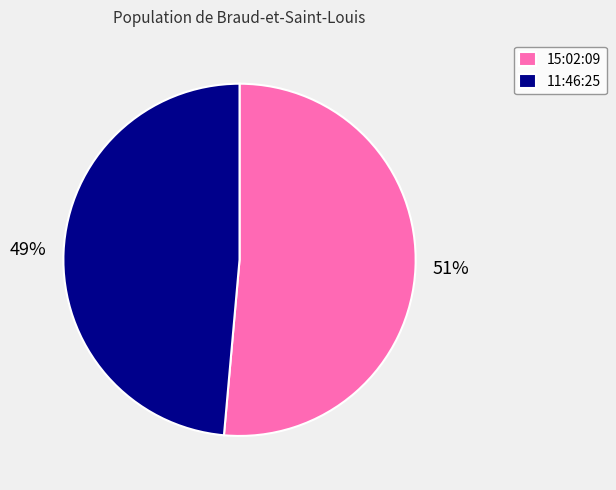

Is the sum of 11:46:25 and 15:02:09 greater than half?

Yes